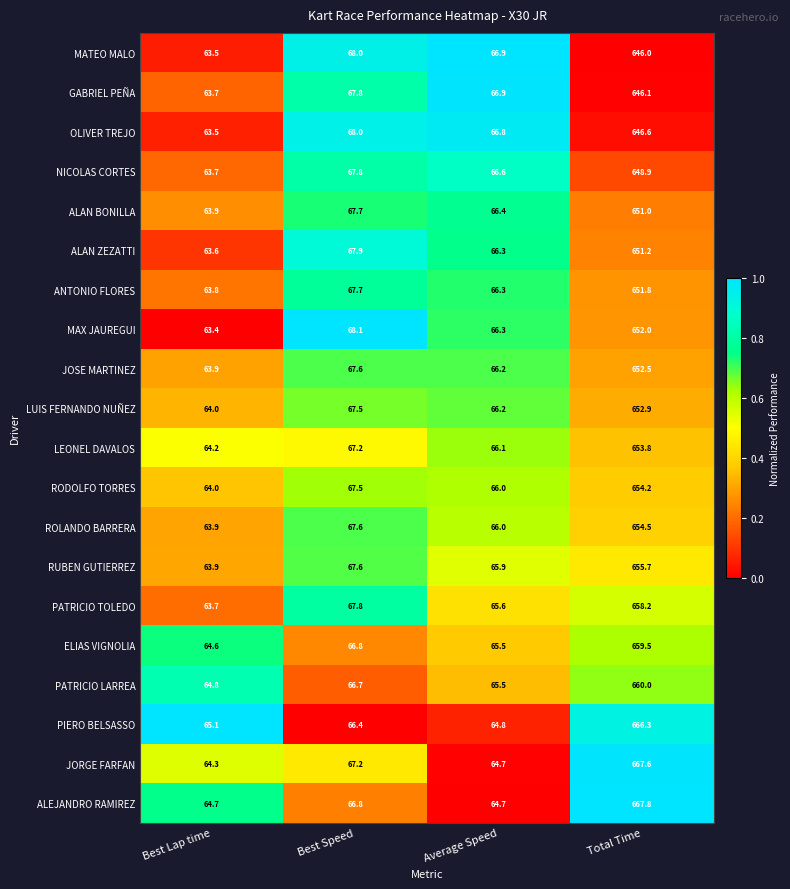

How many categories are shown in the chart?

4